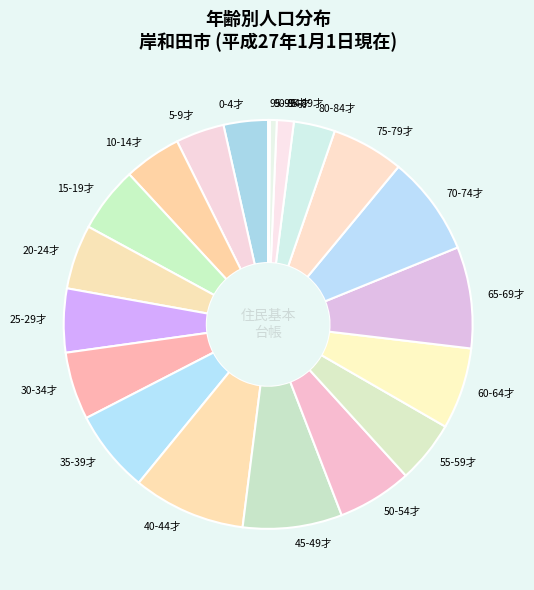

Which category has the biggest portion of the pie?

40-44才